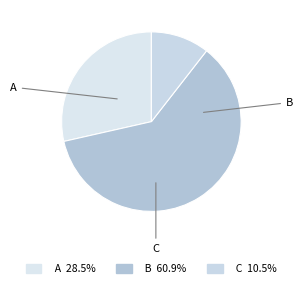

Do A and C together represent more than half of the pie?

No